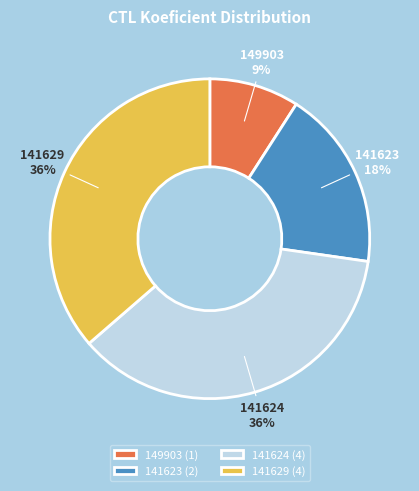

Is 141623 the majority of the pie?

No